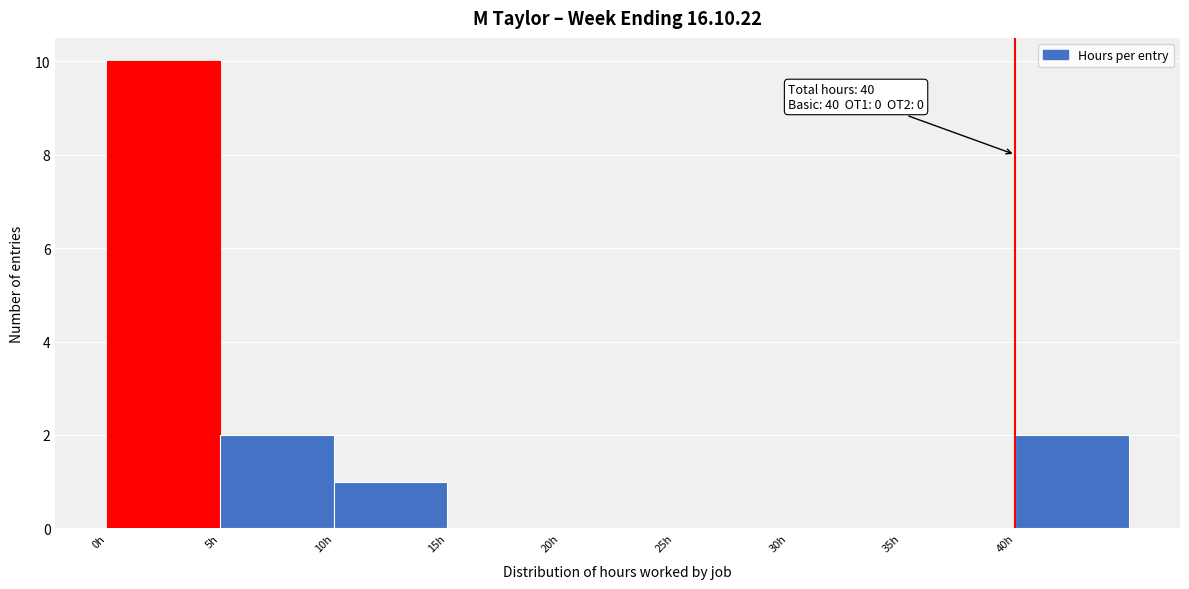

Over which range of the x-axis is the bar tallest?

0 to 5